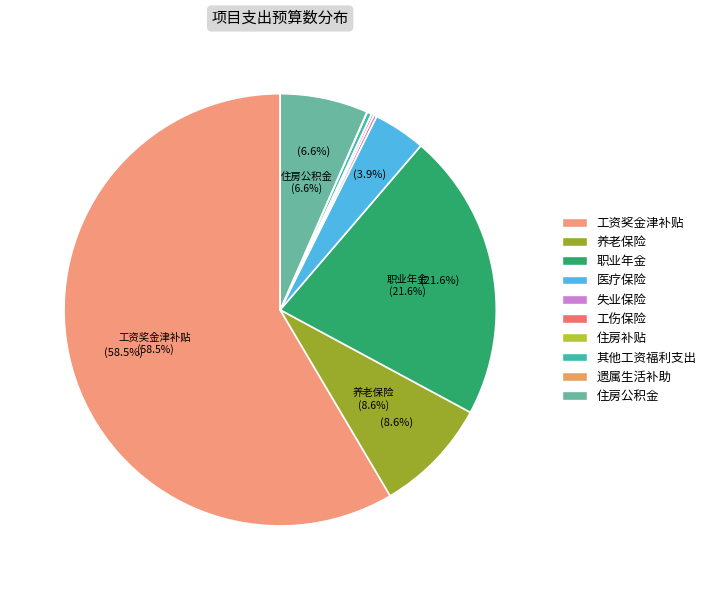

To the nearest percent, what is the difference between the largest and smallest slice percentages?

58%